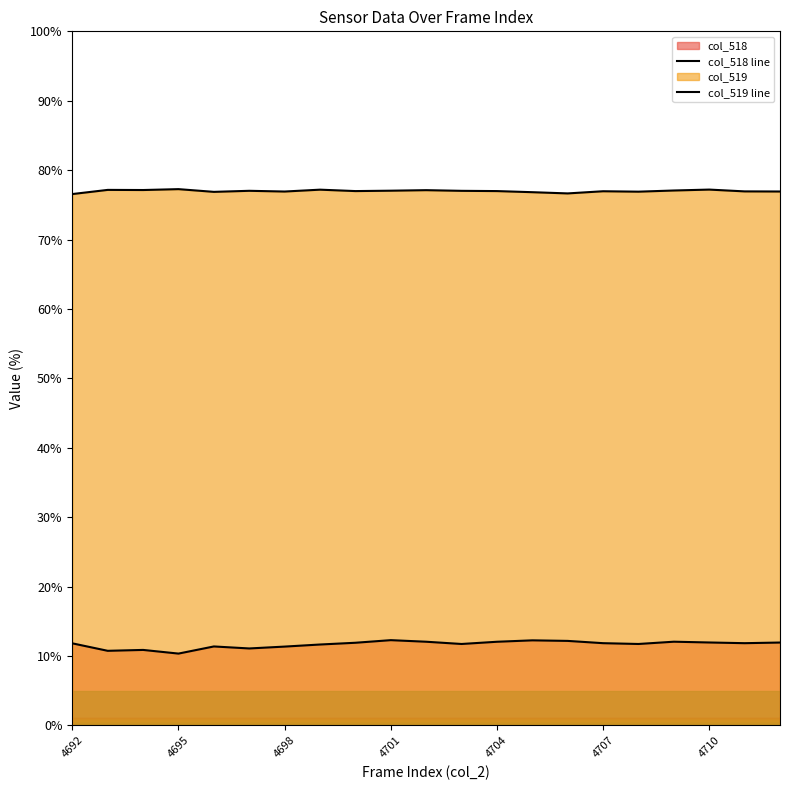

Which series changed the most between 4698 and 7?

col_518 line